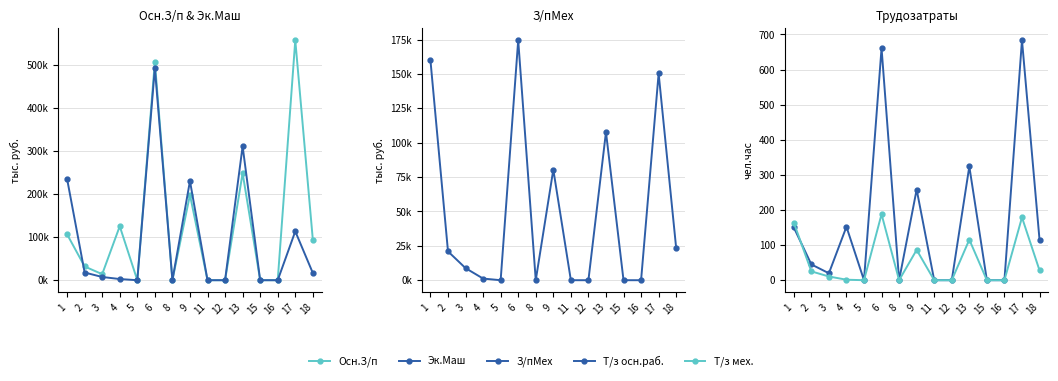

True or false: Эк.Маш has a value of 16689.0 at 18.

True